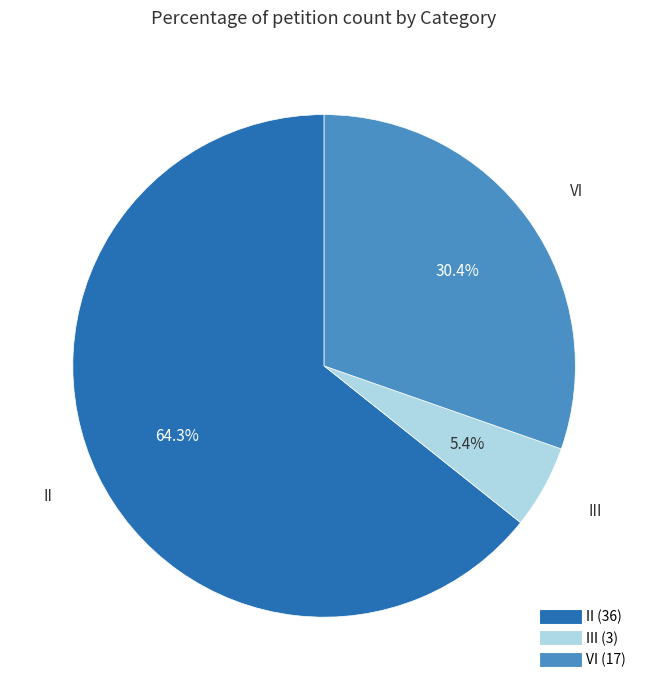

Is there any slice that represents more than half of the pie?

Yes